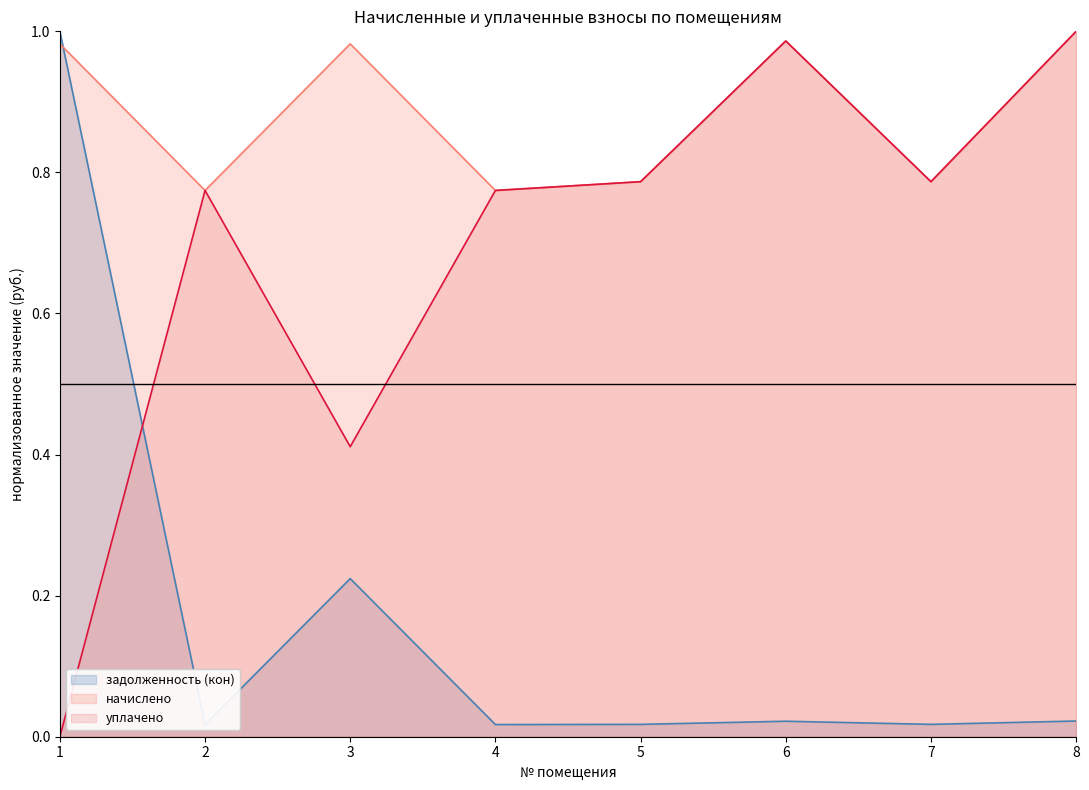

What is the approximate value of начислено at 4?

0.8